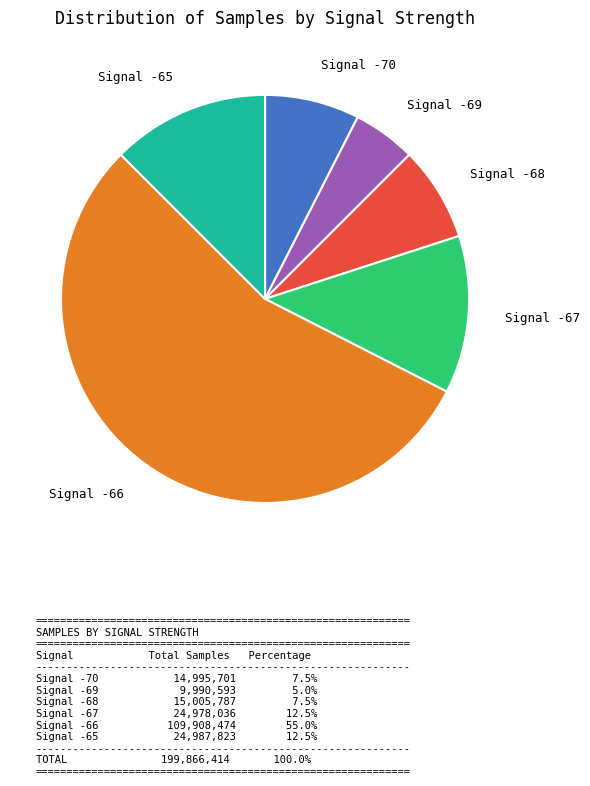

Which has a higher value, Signal -67 or Signal -70?

Signal -67